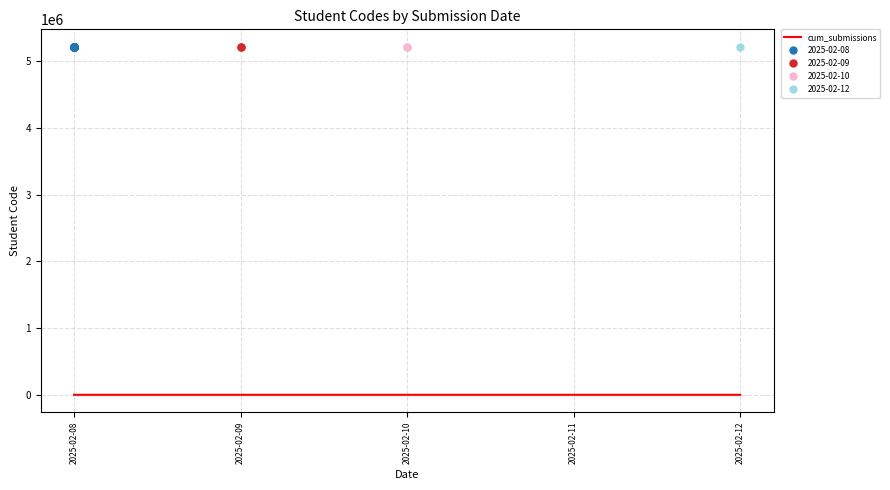

What is the average value?

16